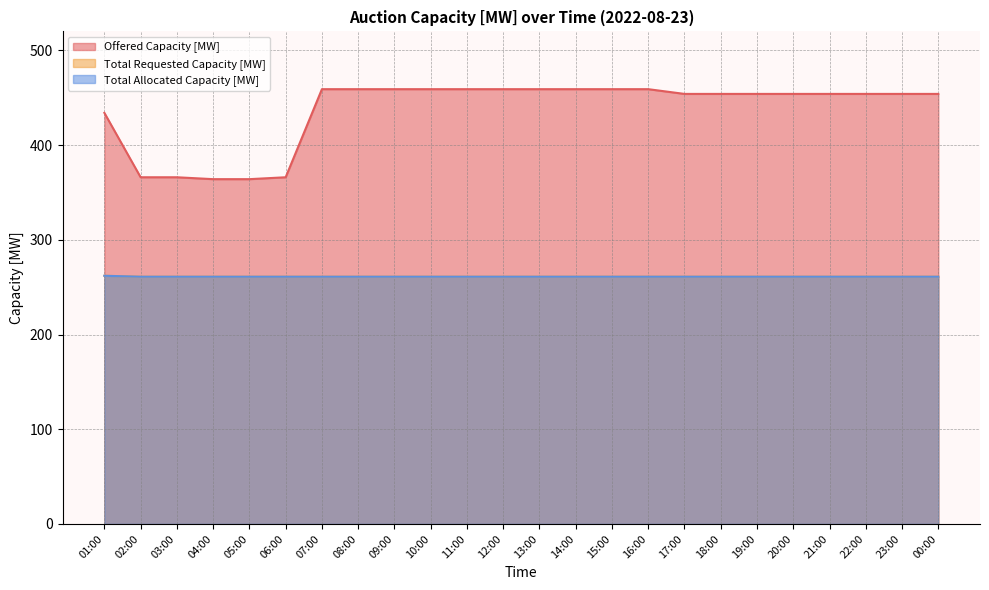

What is the minimum value shown in the chart?

261